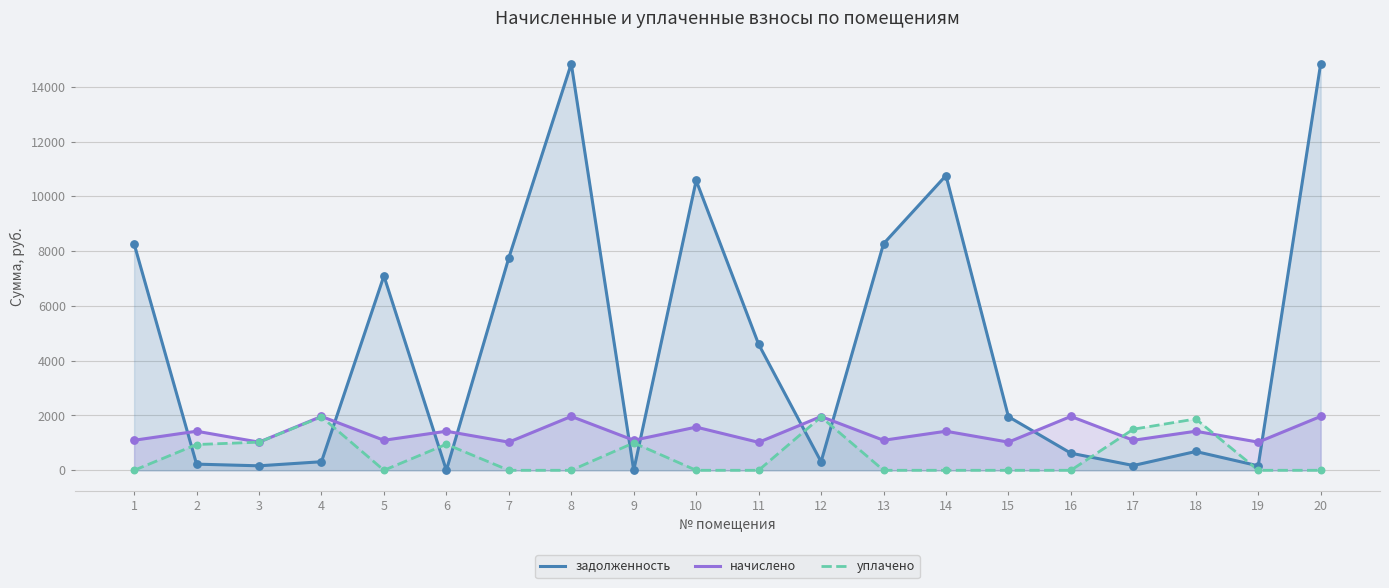

Is the value of задолженность at 14 greater than the value of уплачено at 12?

Yes